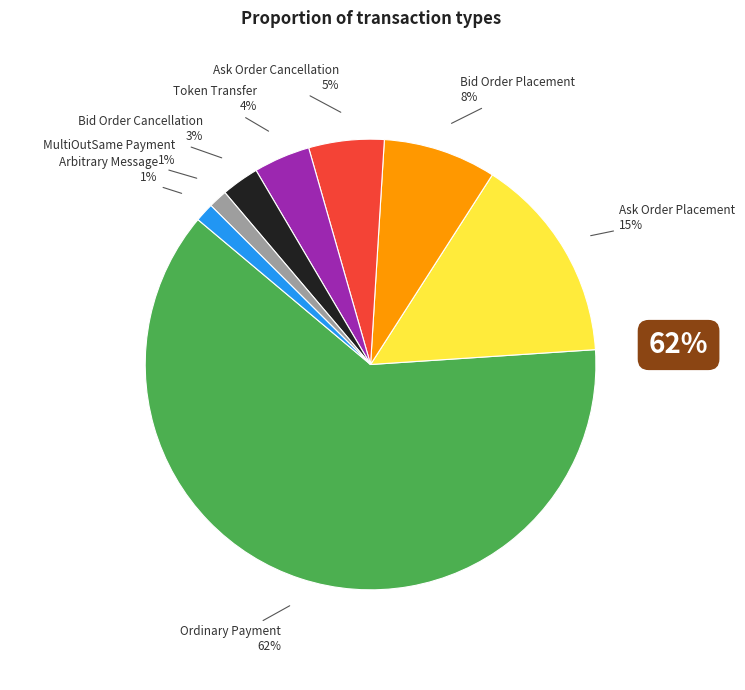

Does Ask Order Placement account for over 50% of the chart?

No